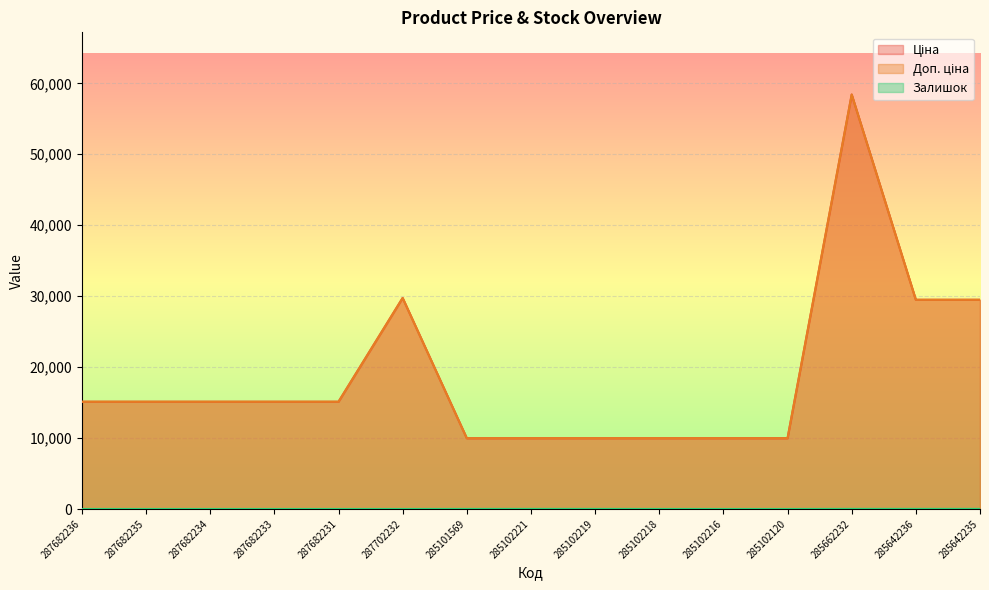

Is the value of Залишок at 285102218 greater than the value of Ціна at 285642235?

No